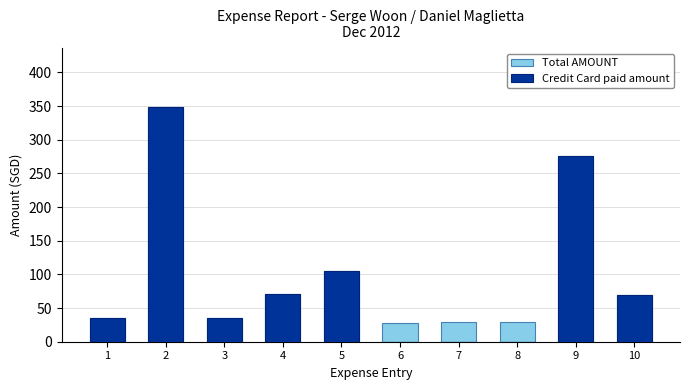

Reading left to right, what are all the values shown in this chart?

Total AMOUNT: 35.0	348.8	35.0	70.7	105.0	27.8	30.0	30.0	275.2	70.0
Credit Card paid amount: 35.0	348.8	35.0	70.7	105.0	0.0	0.0	0.0	275.2	70.0